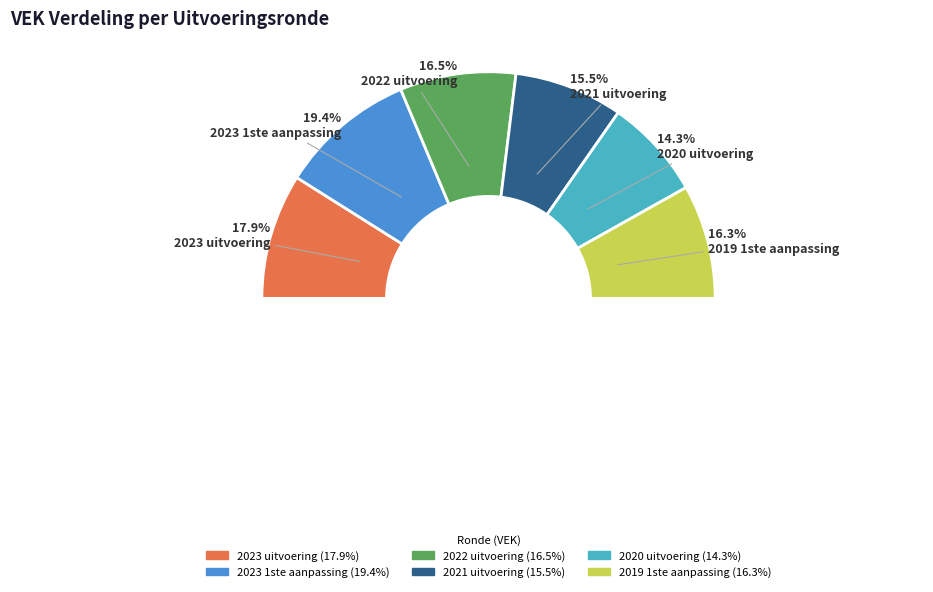

What percentage is NOT represented by 2023 uitvoering?

82.1%